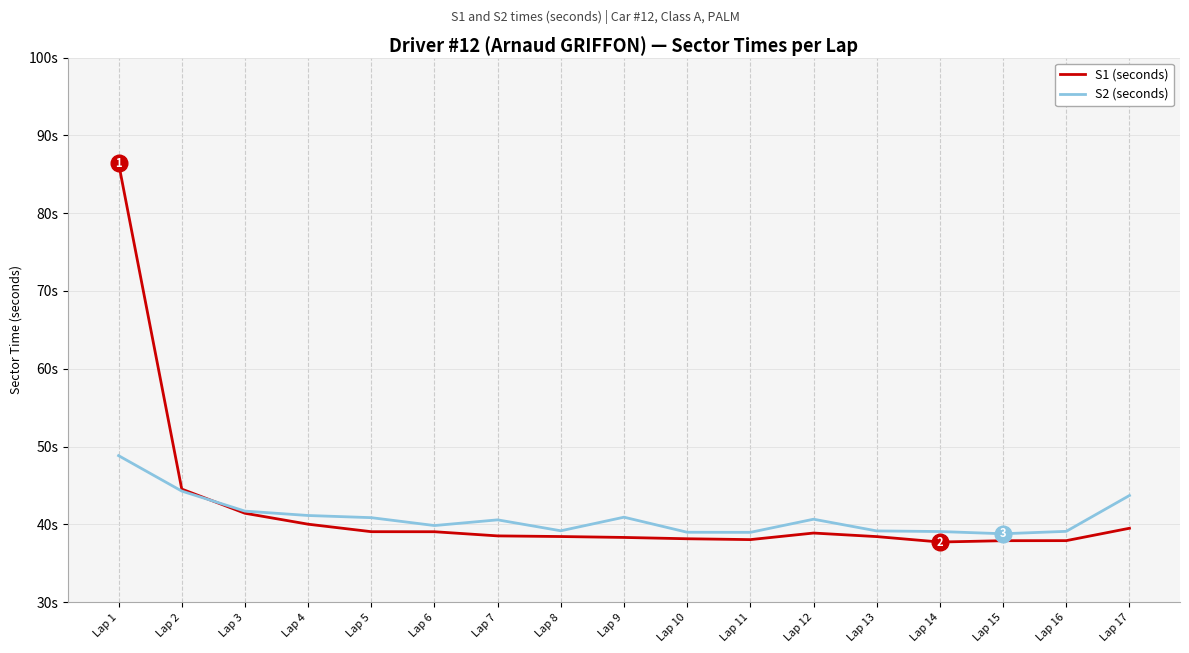

Which label corresponds to the largest value in the chart?

Lap 1